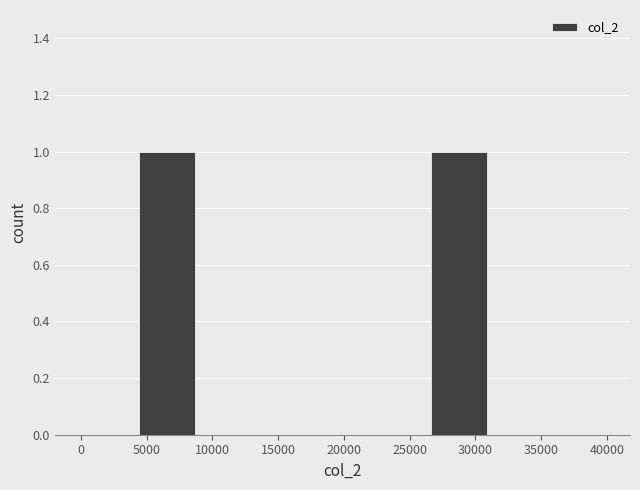

Reading left to right, transcribe this chart: for each bar, give the range it covers on the x-axis and its height. Neither the bar edges nor the heights are printed on the chart, so give them approximately, as read against the axes.

0 to 4500: 0
4500 to 9000: 1
9000 to 13500: 0
13500 to 18000: 0
18000 to 22000: 0
22000 to 26500: 0
26500 to 31000: 1
31000 to 35500: 0
35500 to 40000: 0